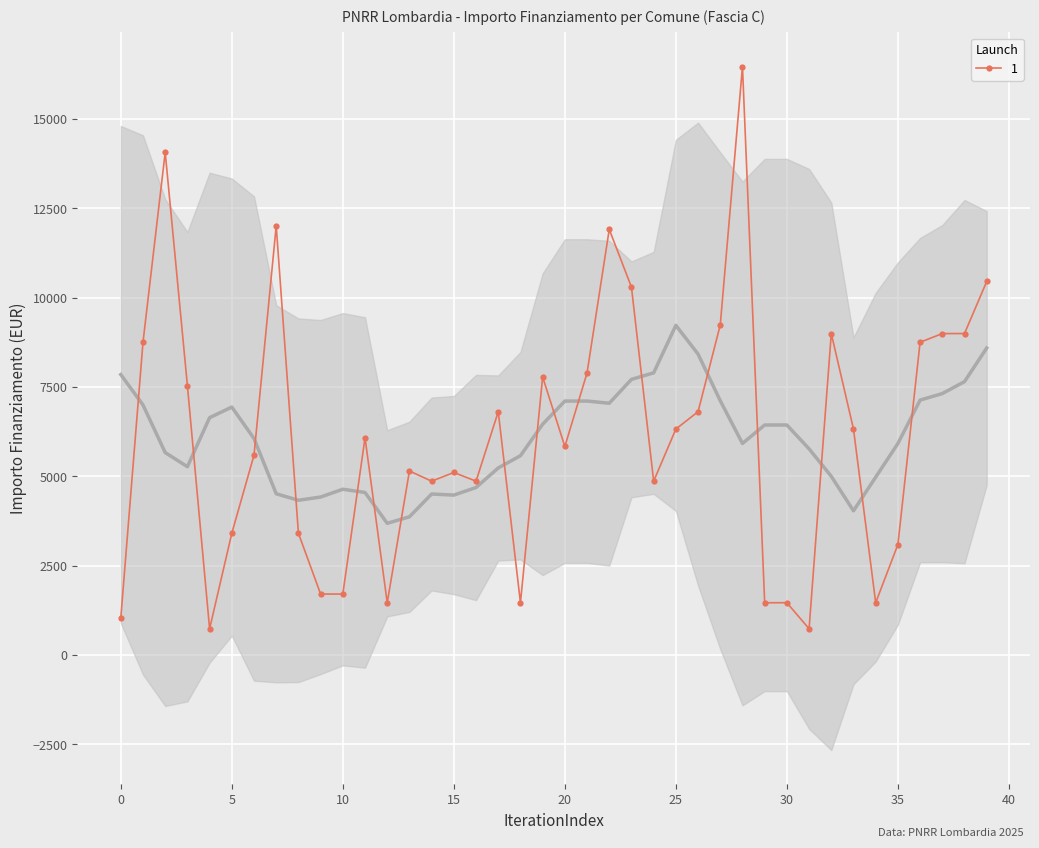

Count the number of data series in this chart.

1